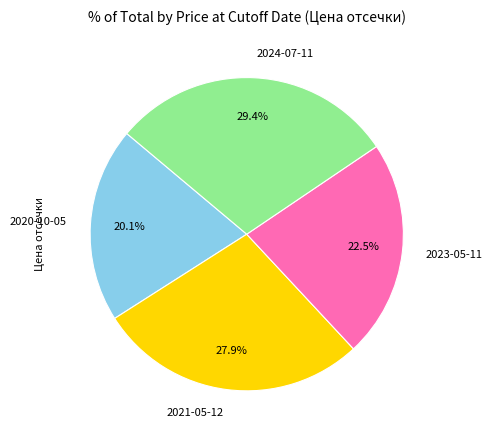

To the nearest percent, what is the average slice percentage?

25%